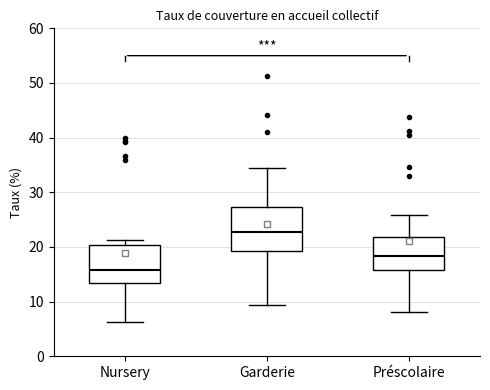

Which box has the lowest median line?

Nursery